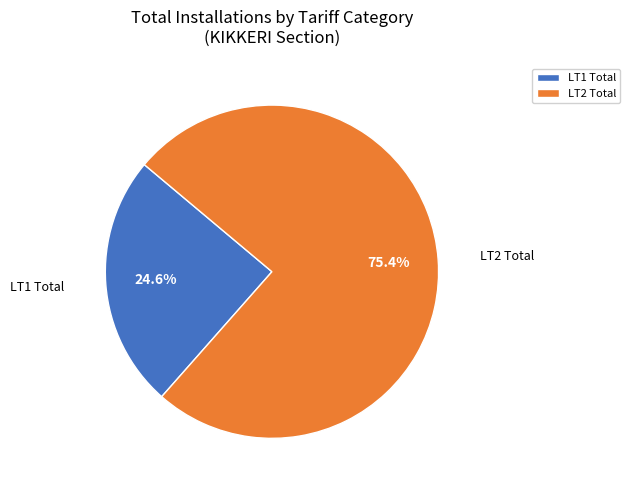

Does LT2 Total account for over 50% of the chart?

Yes